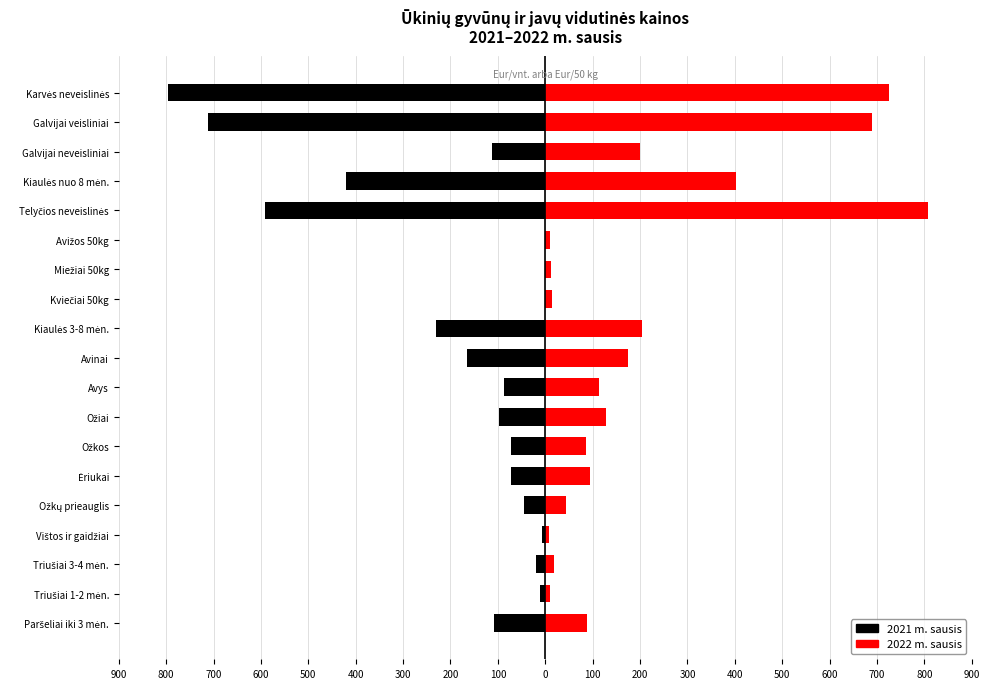

Is it true that 2022 m. sausis equals 93.6 at Ėriukai?

True